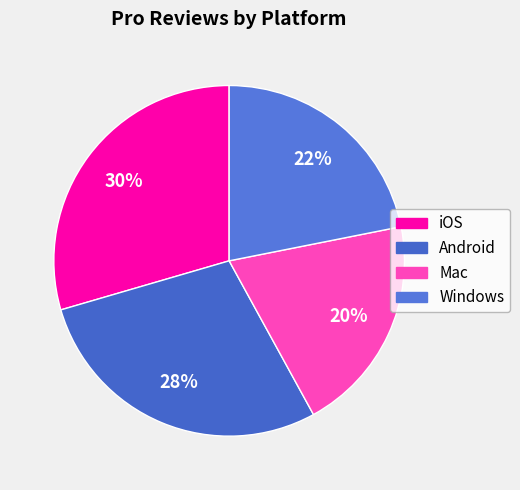

Combined, do Windows and iOS account for over 50%?

Yes